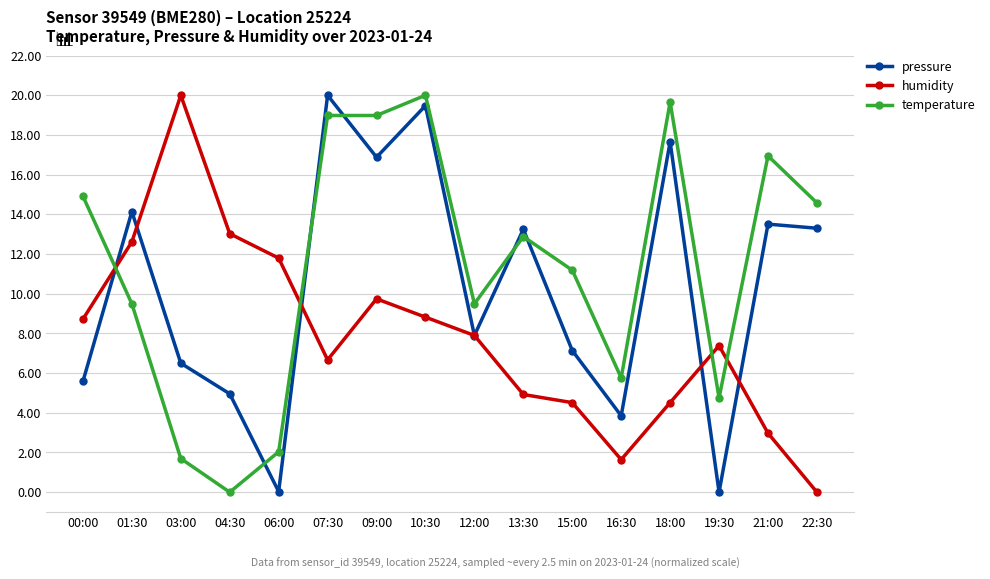

Rank the series at 07:30 from lowest to highest value.

humidity, temperature, pressure